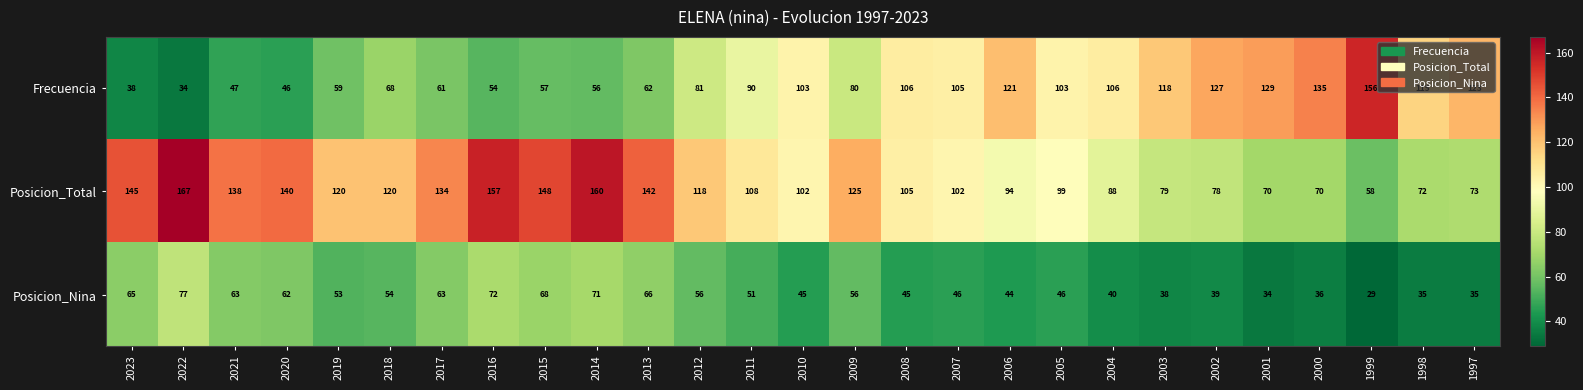

Between 2021 and 2019, which series saw the biggest shift?

Posicion_Total